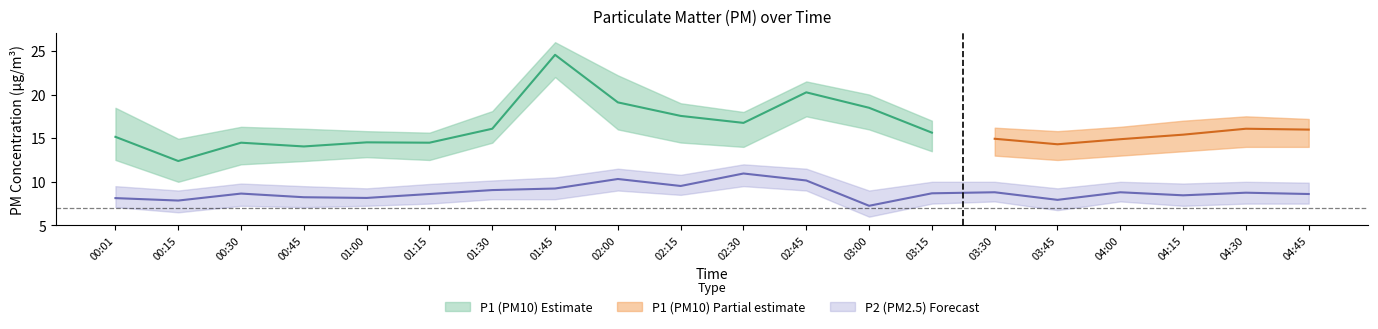

Rank the series at 03:45 from lowest to highest value.

P2_lower, P2_center, P2_upper, P1_lower, P1_center, P1_upper